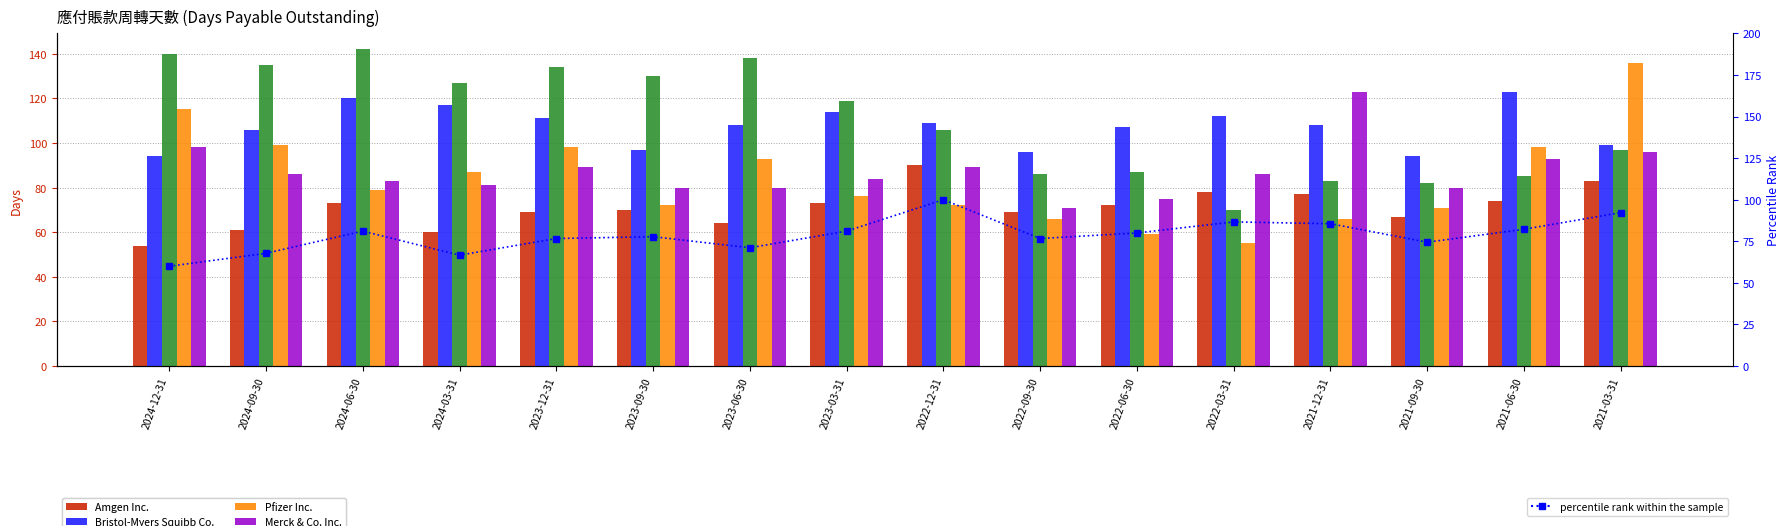

What is the total value across all series at 2024-06-30?

578.1